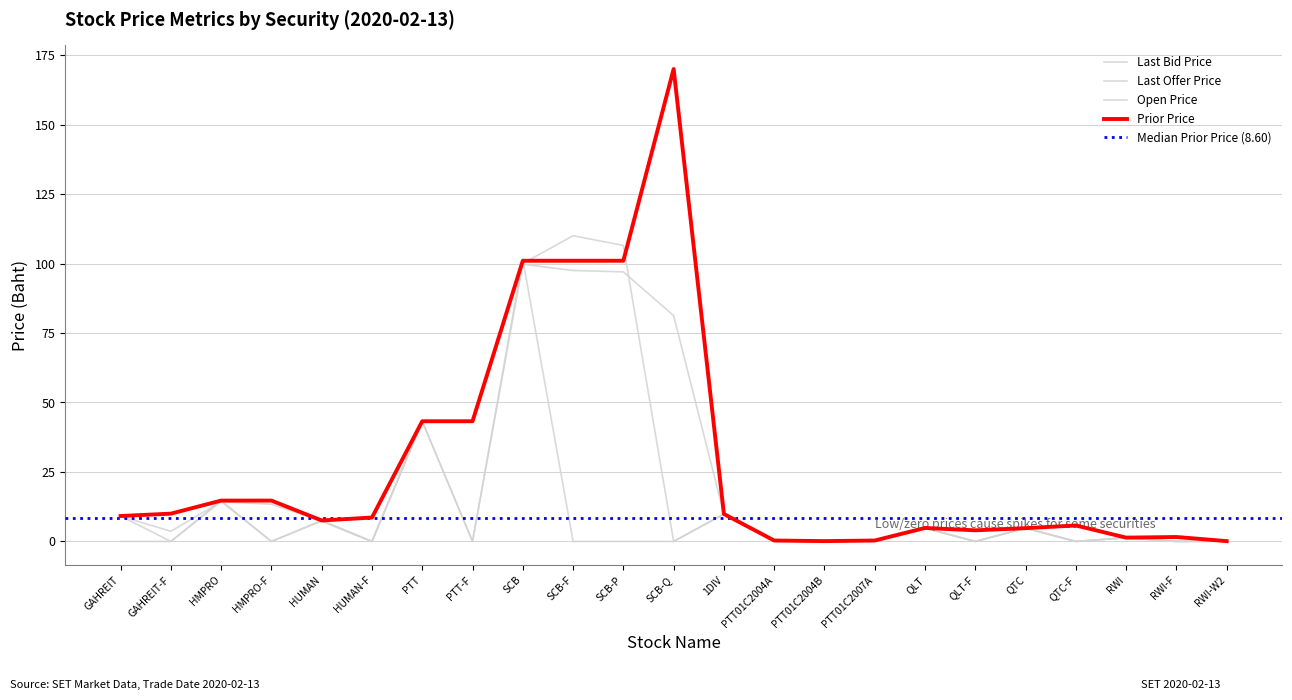

Between QTC-F and SCB-Q, which is larger?

SCB-Q